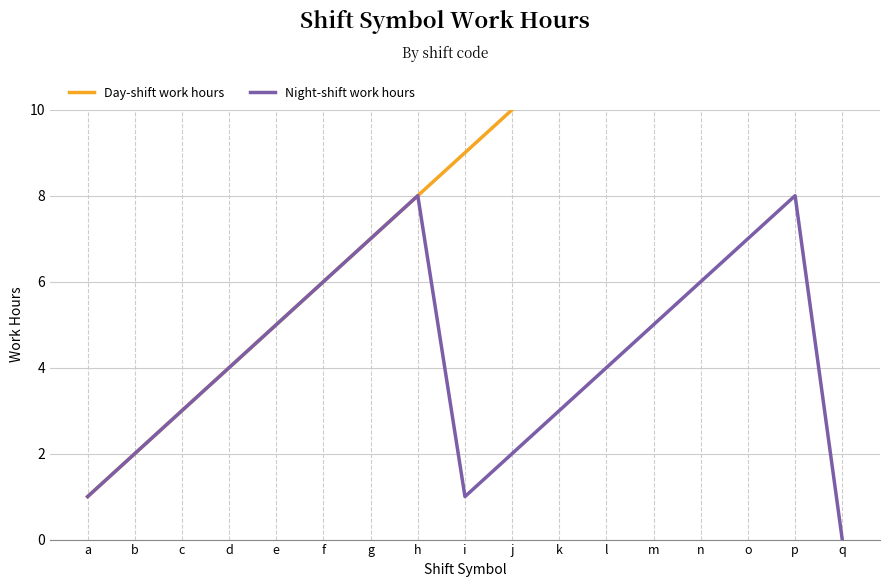

Reading right to left, what are all the values shown in this chart?

Day-shift work hours: 17	16	15	14	13	12	11	10	9	8	7	6	5	4	3	2	1
Night-shift work hours: 0	8	7	6	5	4	3	2	1	8	7	6	5	4	3	2	1